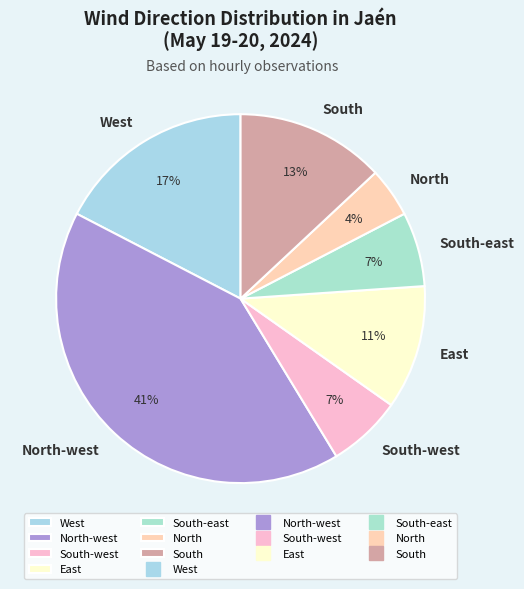

To the nearest percent, what percentage of the pie is West?

17%